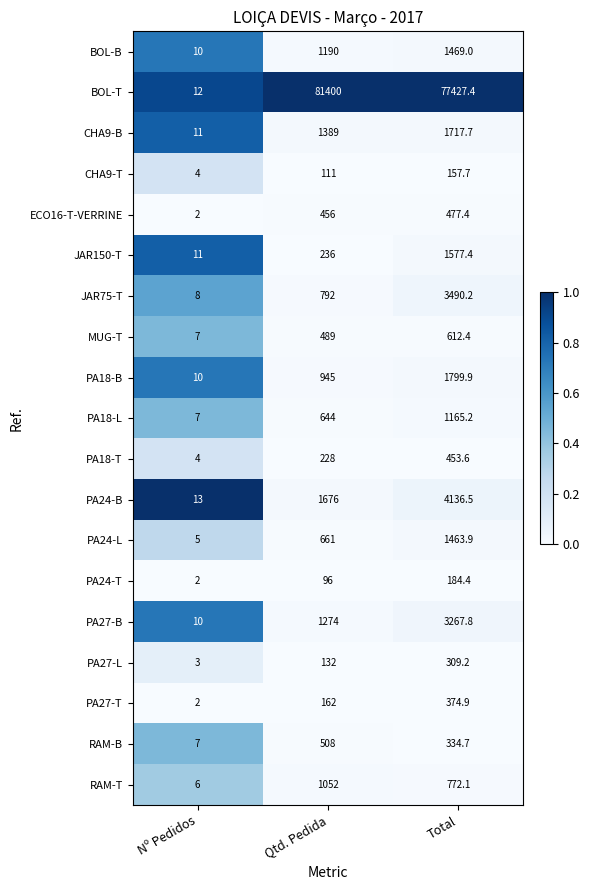

The value of CHA9-B at Qtd. Pedida is 1932.5. True or false?

False